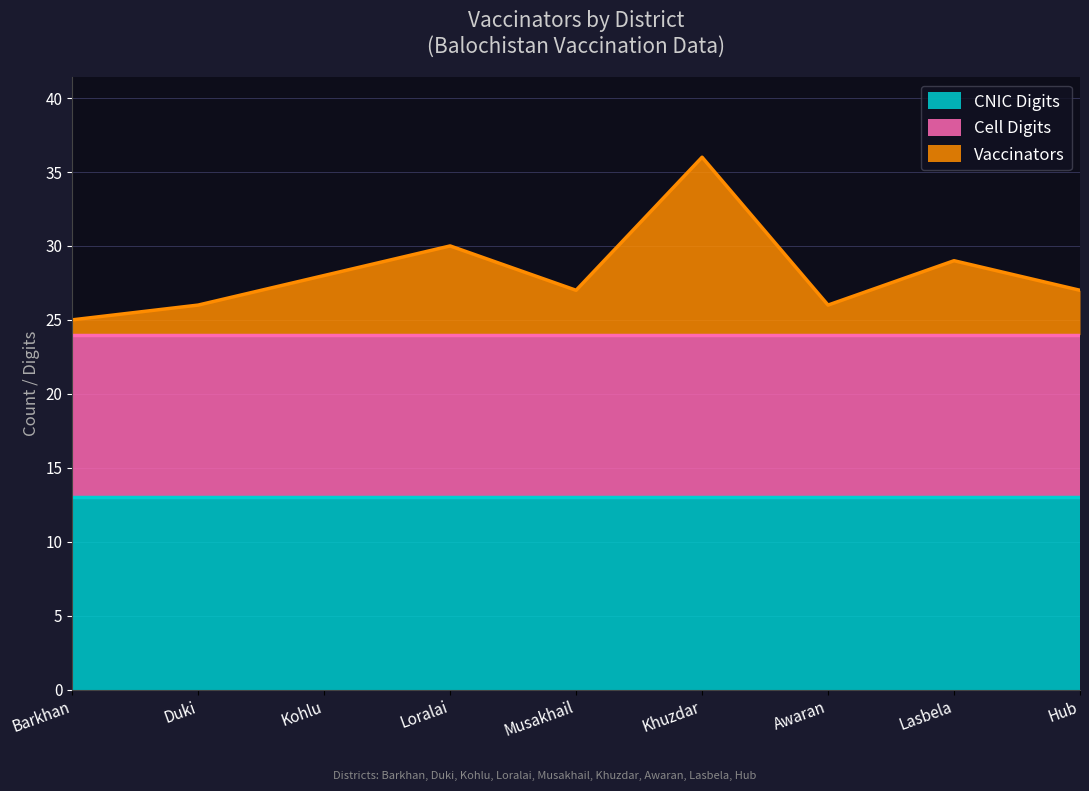

Which label corresponds to the largest value in the chart?

Barkhan